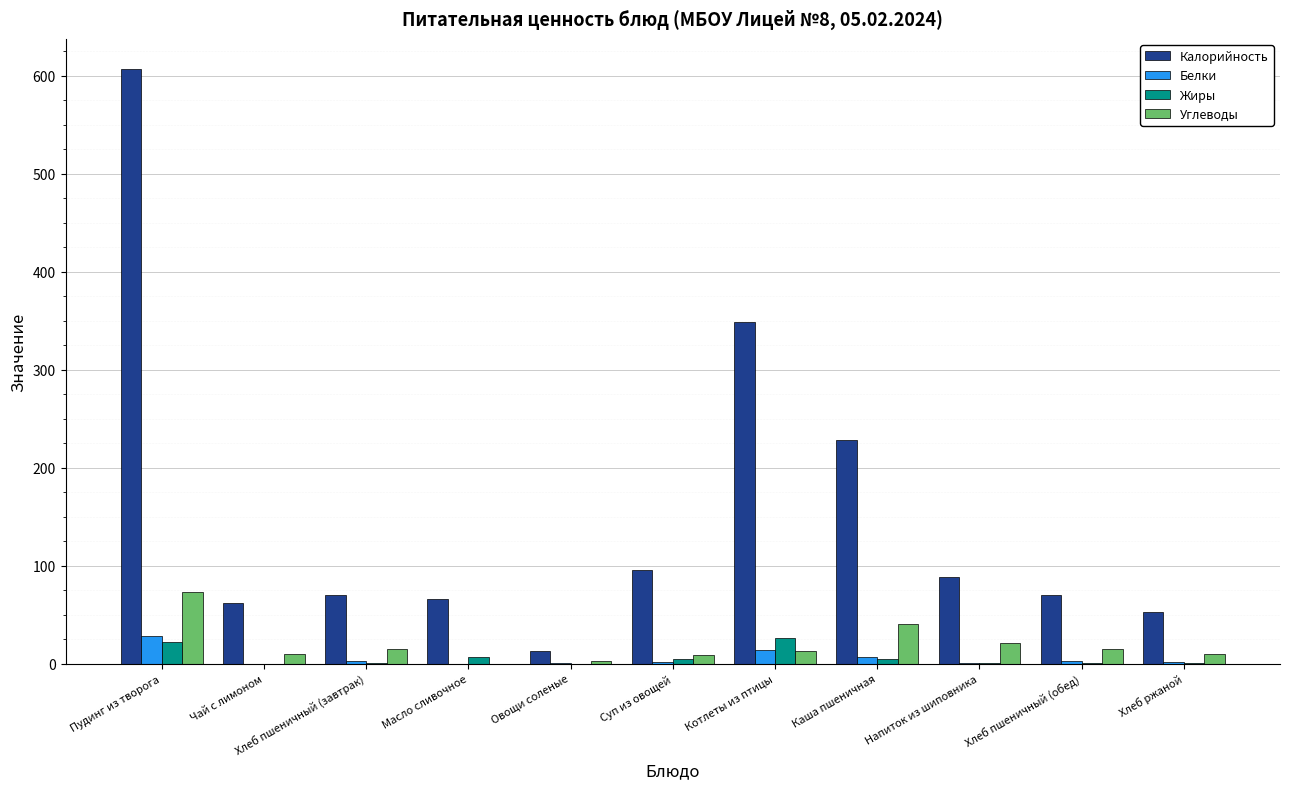

At which label does Углеводы first exceed 13?

Пудинг из творога